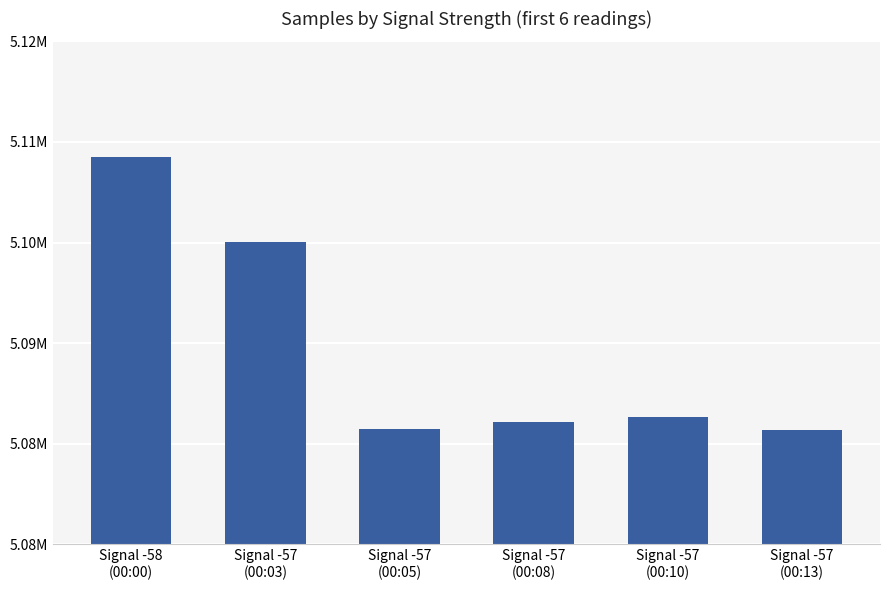

The value at Signal -57
(00:05) is 7920487. True or false?

False